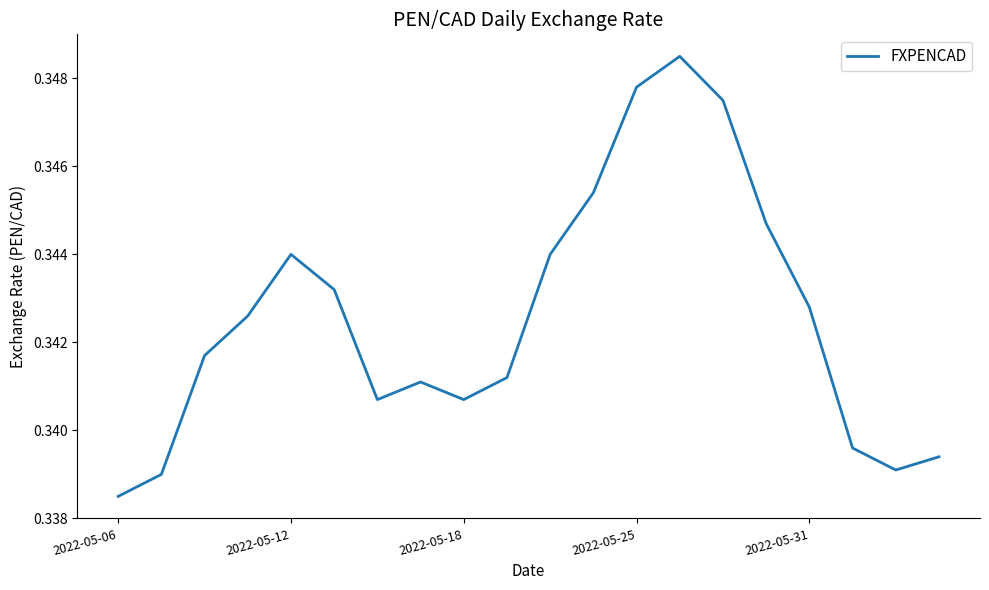

True or false: there are more than 0 points higher than both neighbors.

True